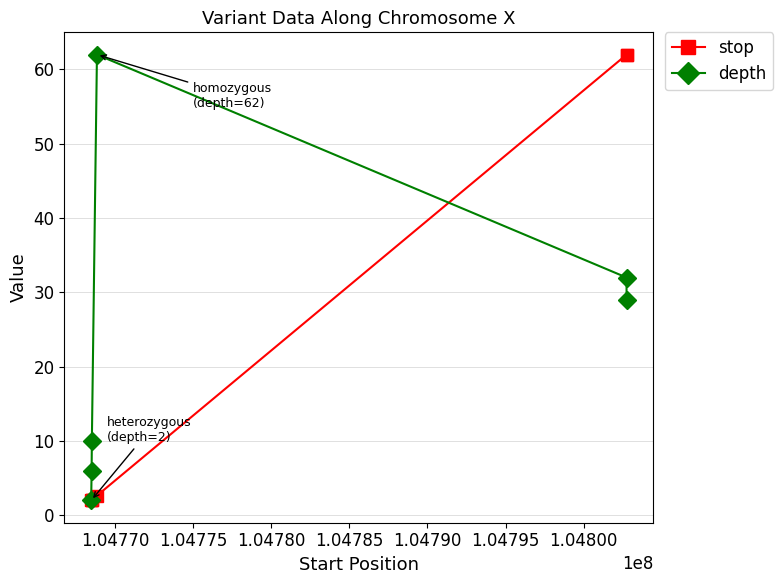

What is the smallest value displayed?

2.0